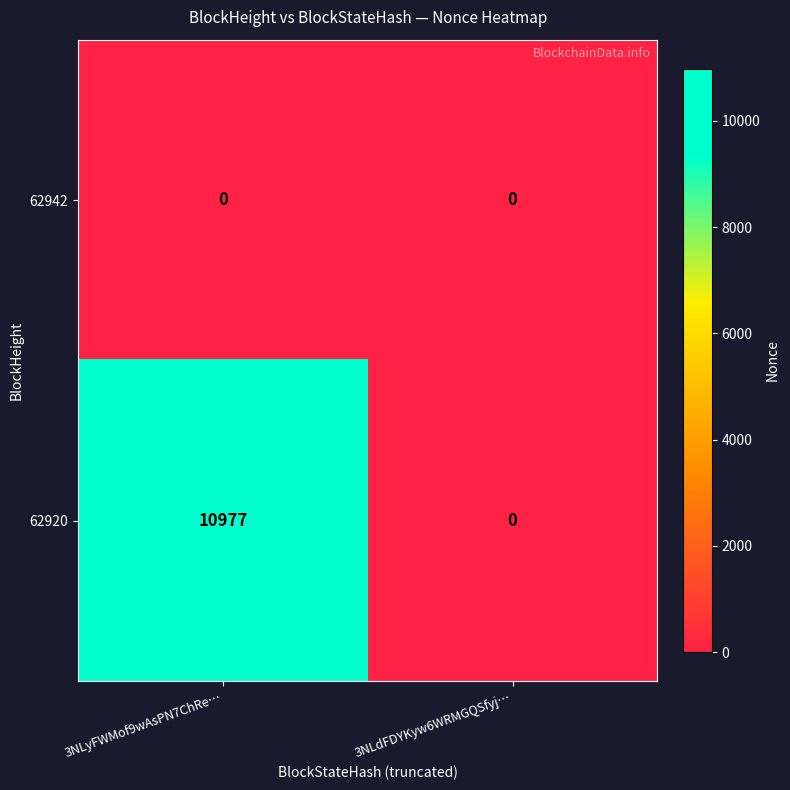

At which category does the chart reach its peak across all series?

3NLyFWMof9wAsPN7ChRe…